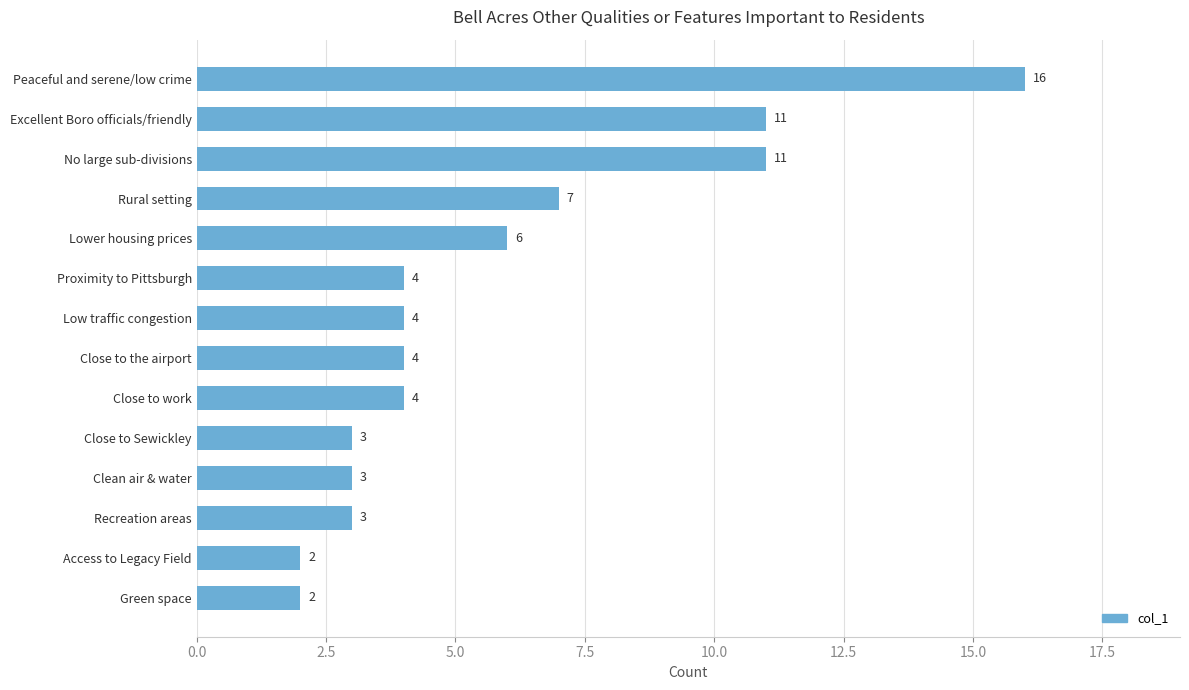

Between Clean air & water and Close to the airport, which is larger?

Close to the airport